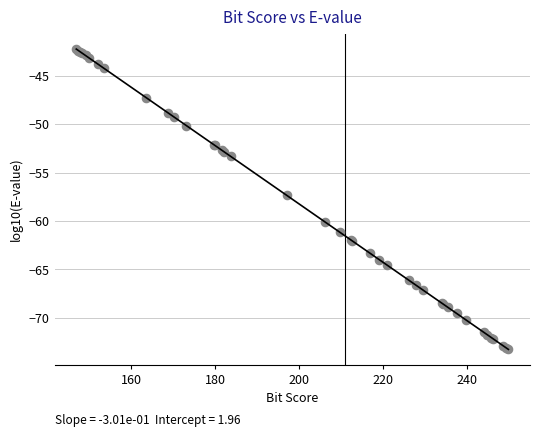

What Y value in the scatter plot is closest to -57?

-57.4